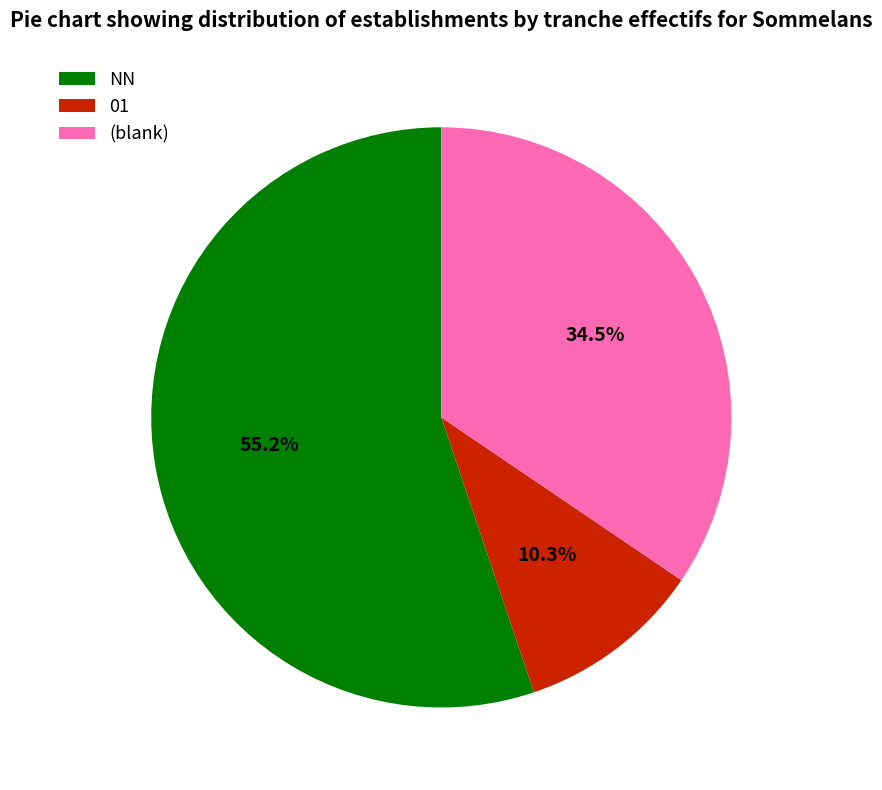

To the nearest percent, what portion does NN represent?

55%